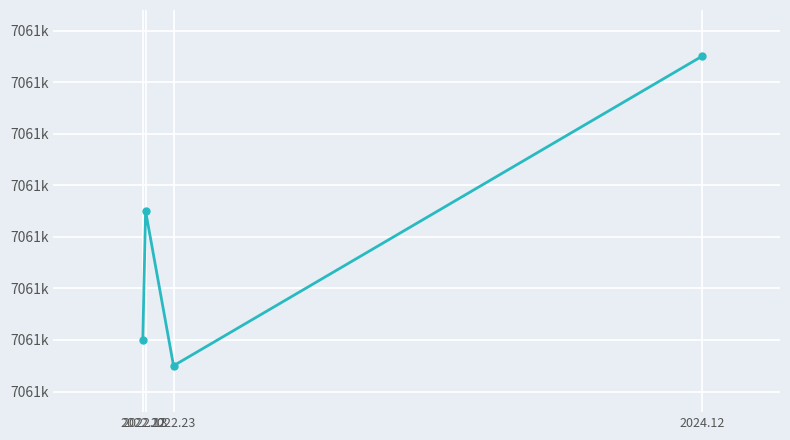

Reading left to right, extract all data points from this chart.

7061416	7061421	7061415	7061427